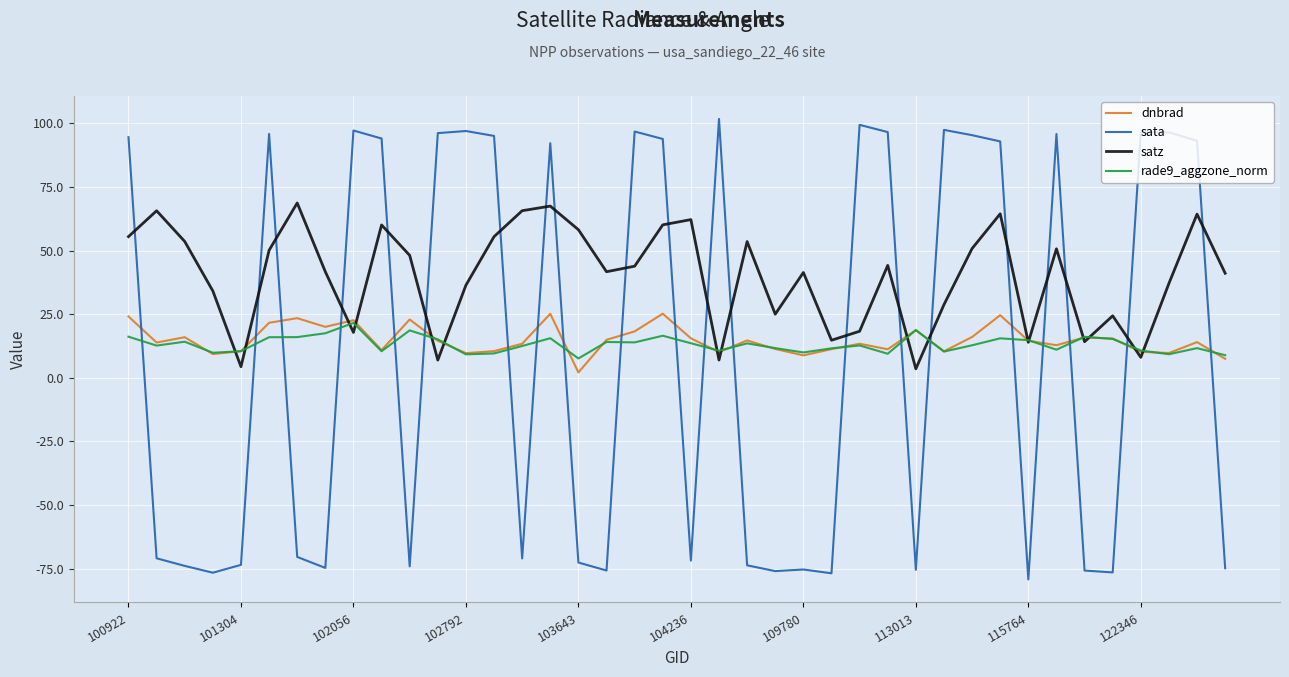

Which series has the largest total across all categories?

satz